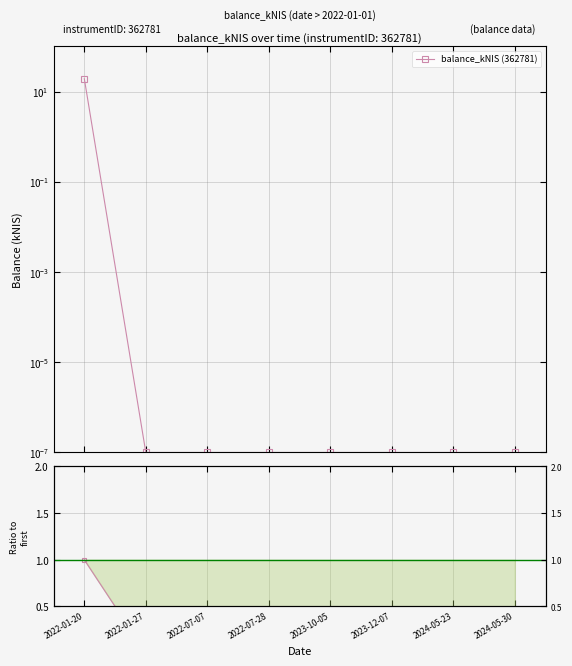

What is the average value of the Ratio to 2022-01-20 series?

0.1